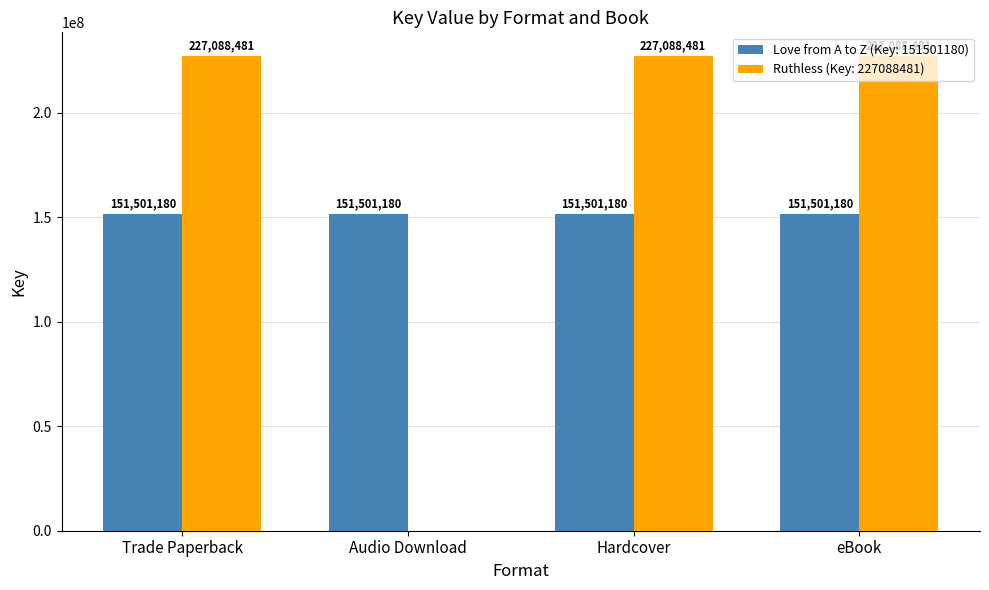

The value of Ruthless (Key: 227088481) at Audio Download is 314520935. True or false?

False